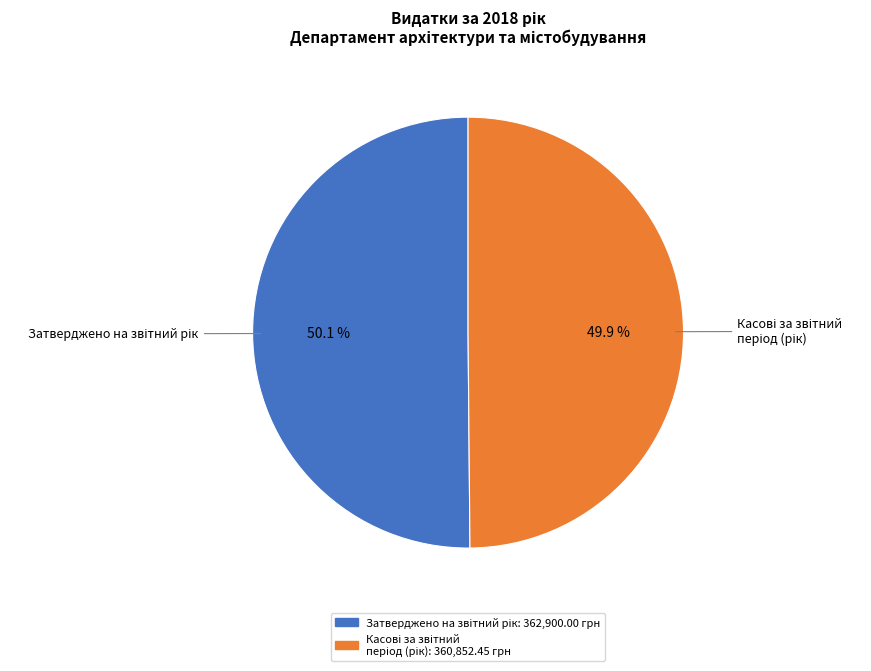

Is there any slice that represents more than half of the pie?

Yes